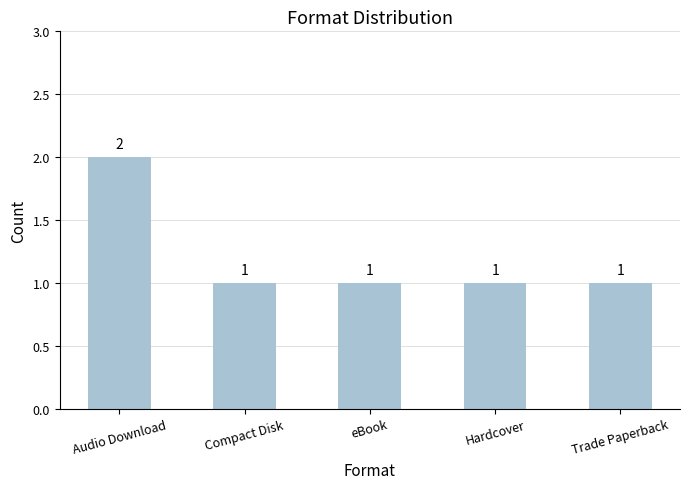

What is the approximate value at Audio Download?

2